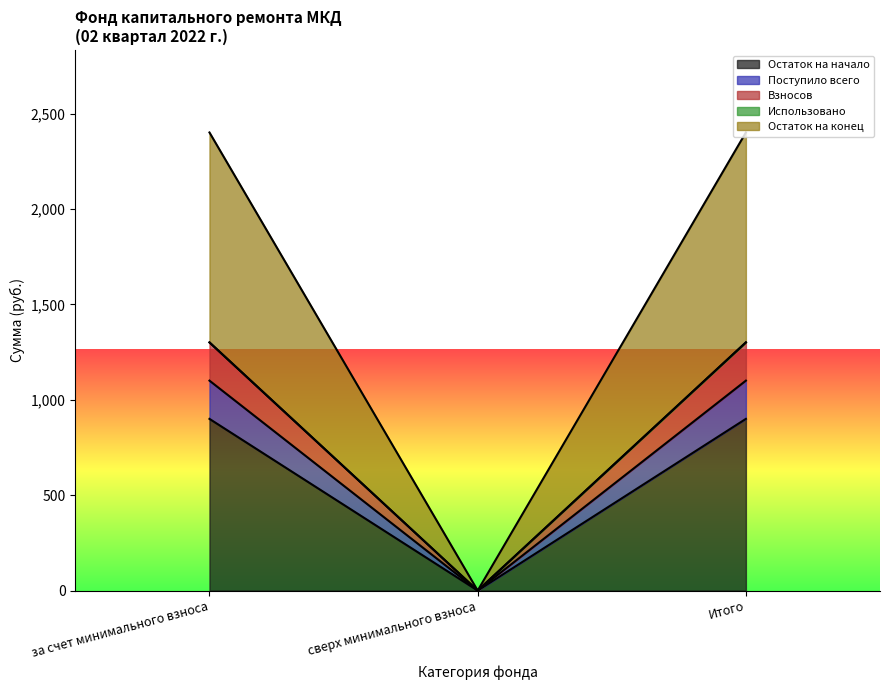

List the labels in order of Остаток на начало value, smallest first.

сверх минимального взноса, за счет минимального взноса, Итого